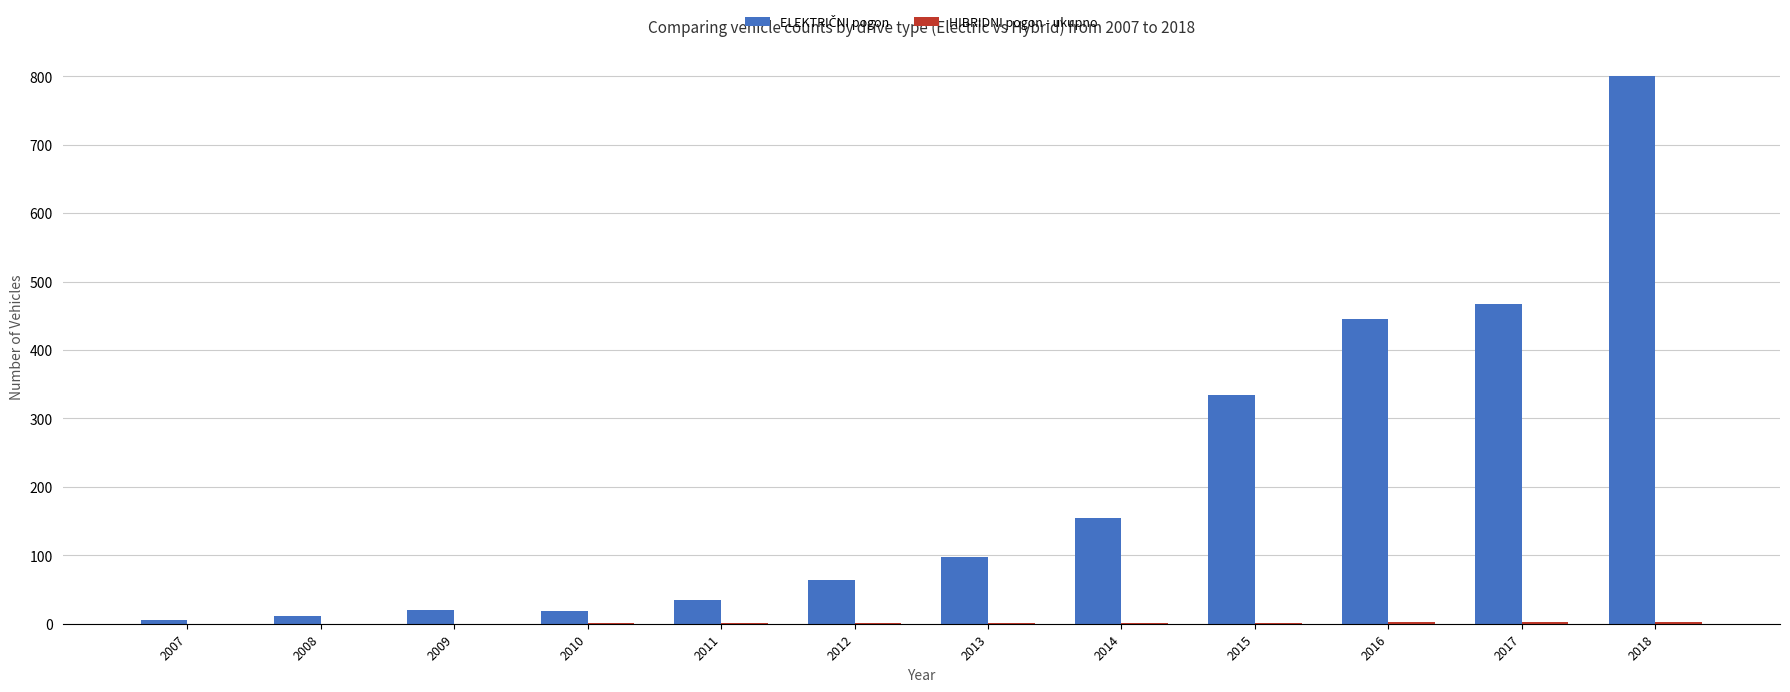

At which category is the sum across all series the highest?

2018